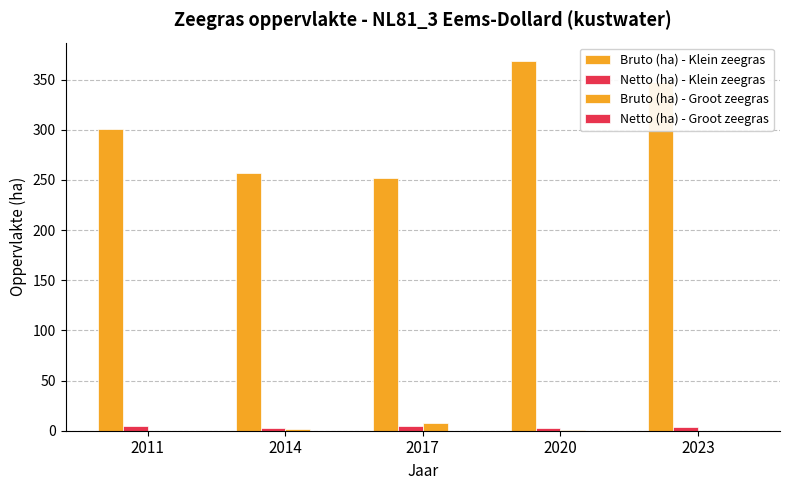

The Bruto (ha) - Klein zeegras series shows 368.4 at 2020. True or false?

True